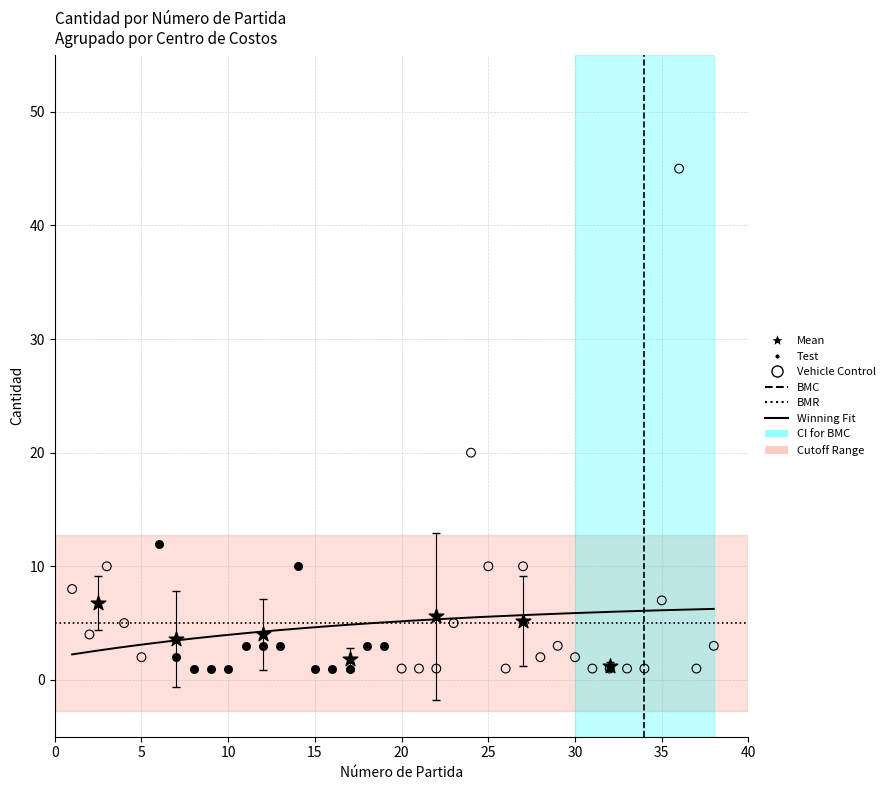

Which series contains the highest Y value?

Vehicle Control